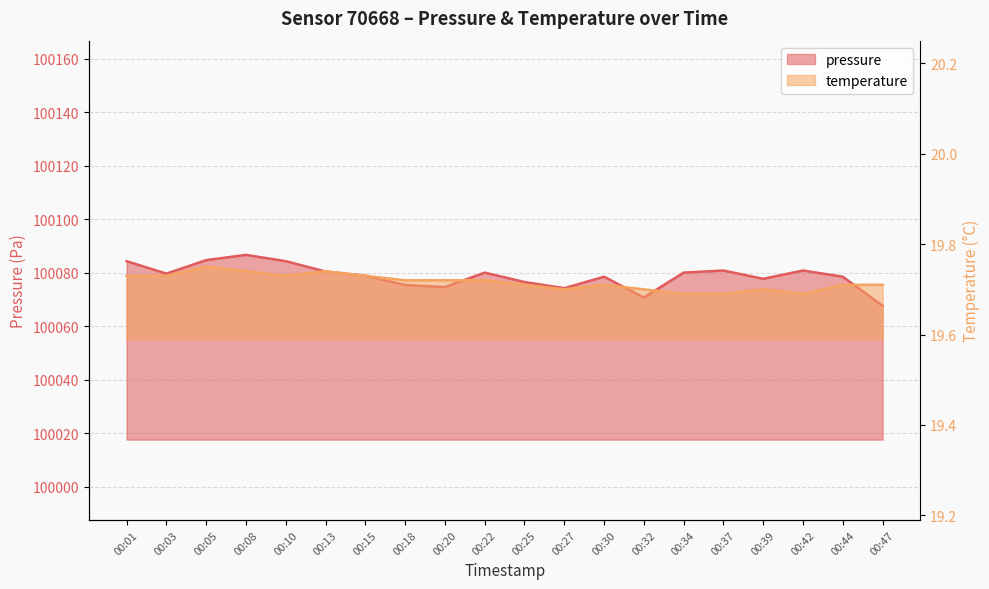

How many lines are shown in the chart?

2